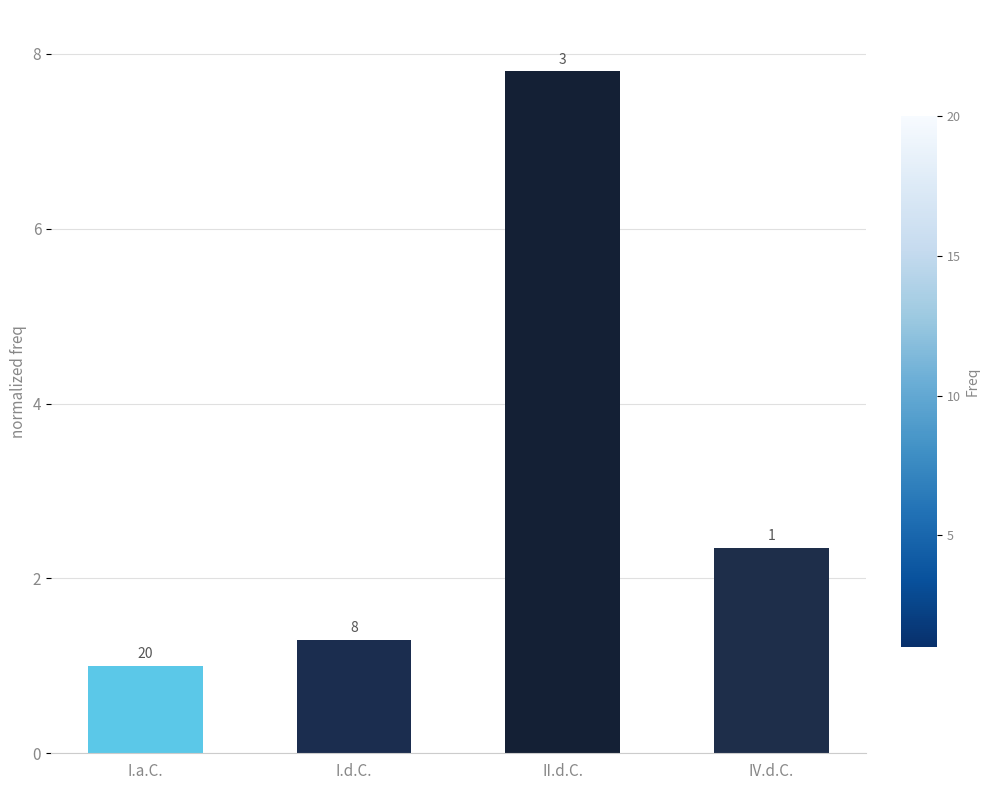

How many bars are there in total?

4